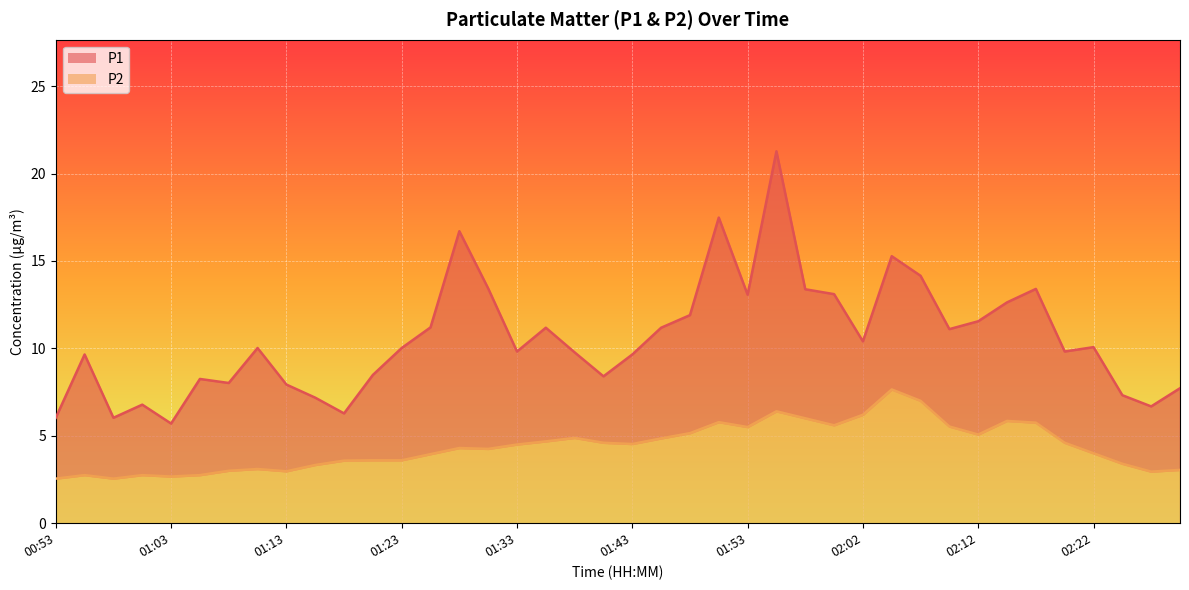

What is the value of the P2 point at the 9th from the left?

3.0